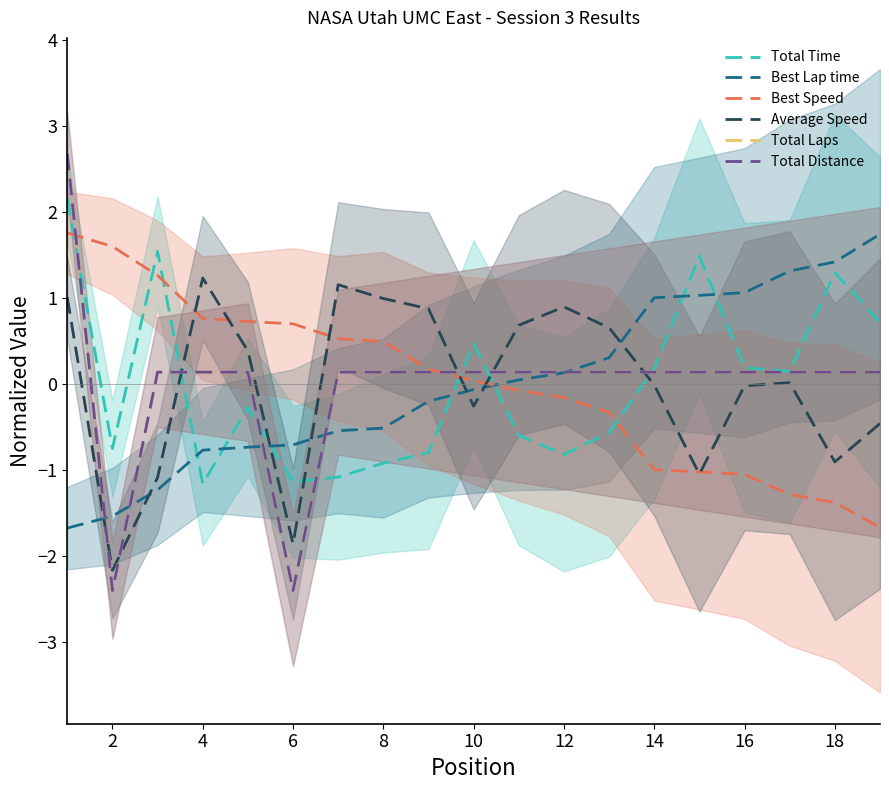

How many lines are shown in the chart?

6